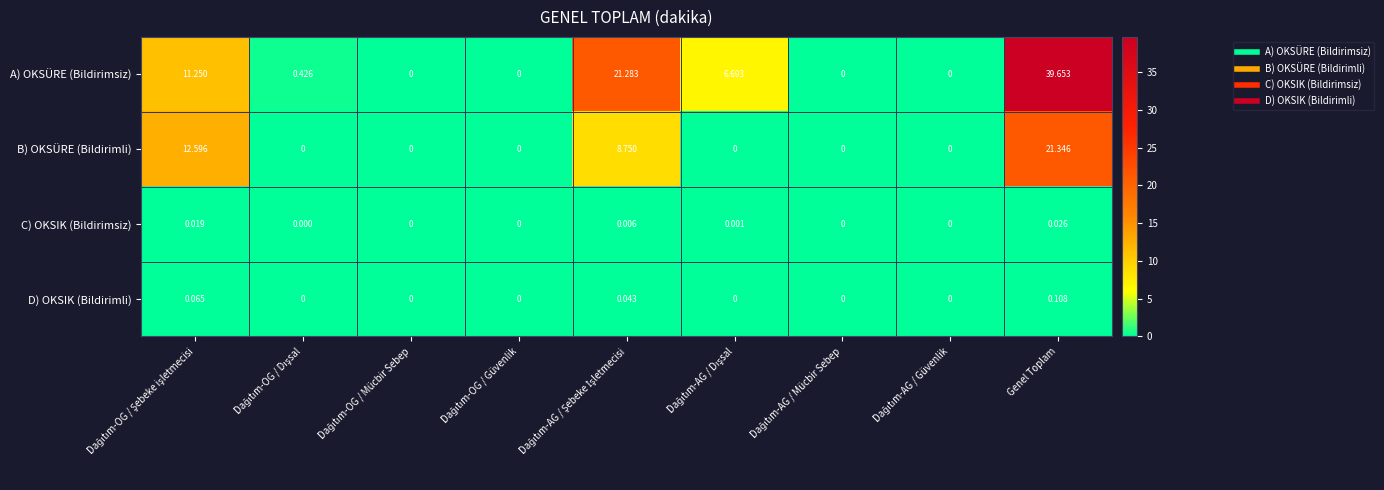

Which series has the largest range (max minus min)?

A) OKSÜRE (Bildirimsiz)